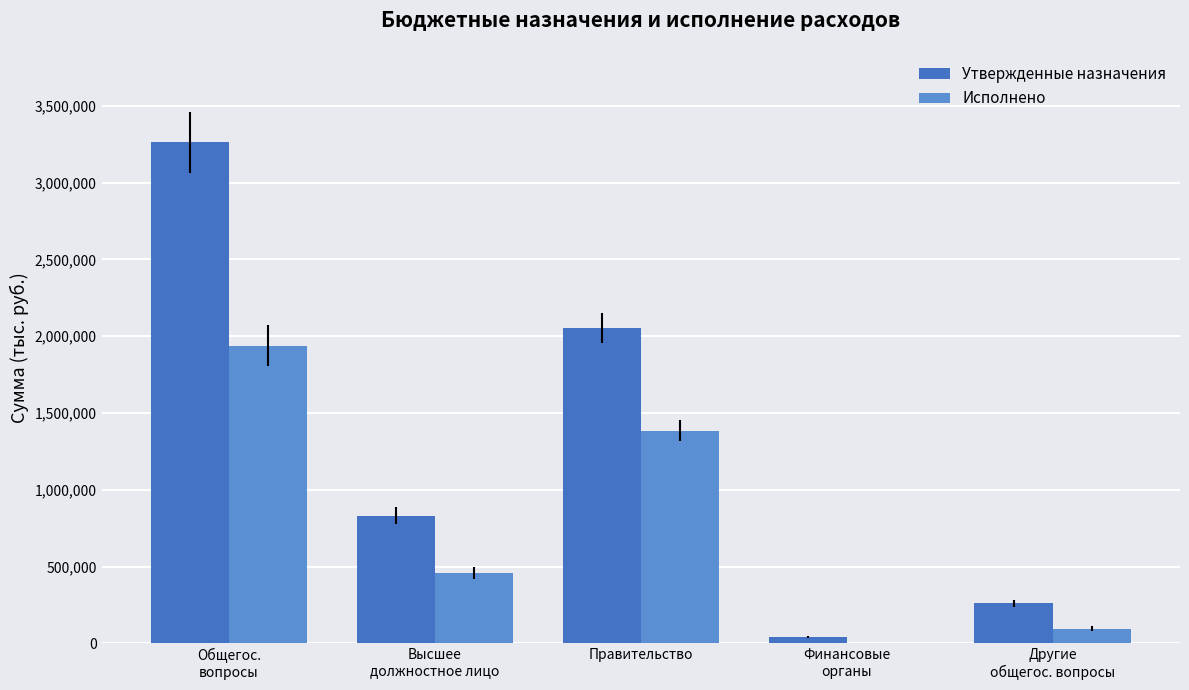

Is the value of Исполнено at Другие
общегос. вопросы greater than the value of Утвержденные назначения at Высшее
должностное лицо?

No